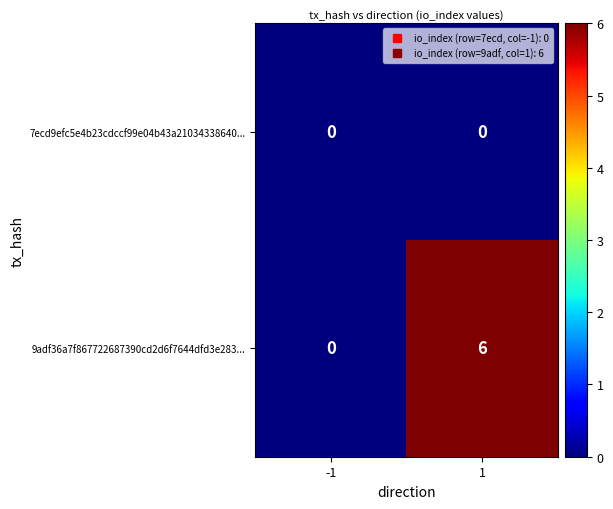

How many data points does each series have?

2